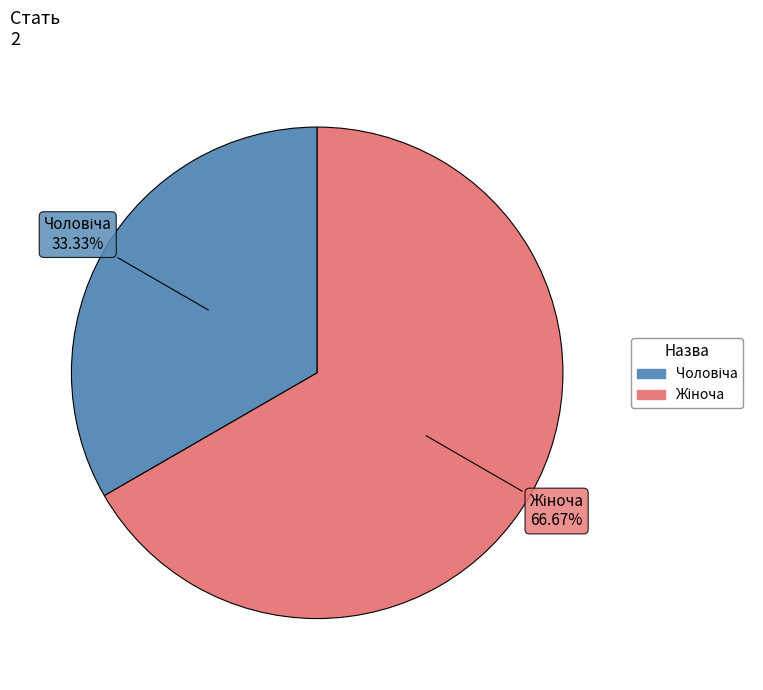

Does any single category account for the majority?

Yes